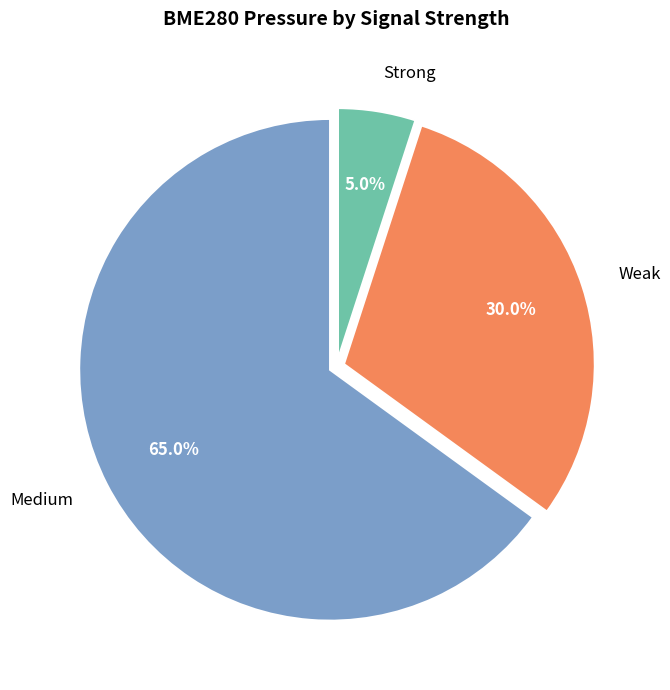

Which slice represents more than half of the pie?

Medium